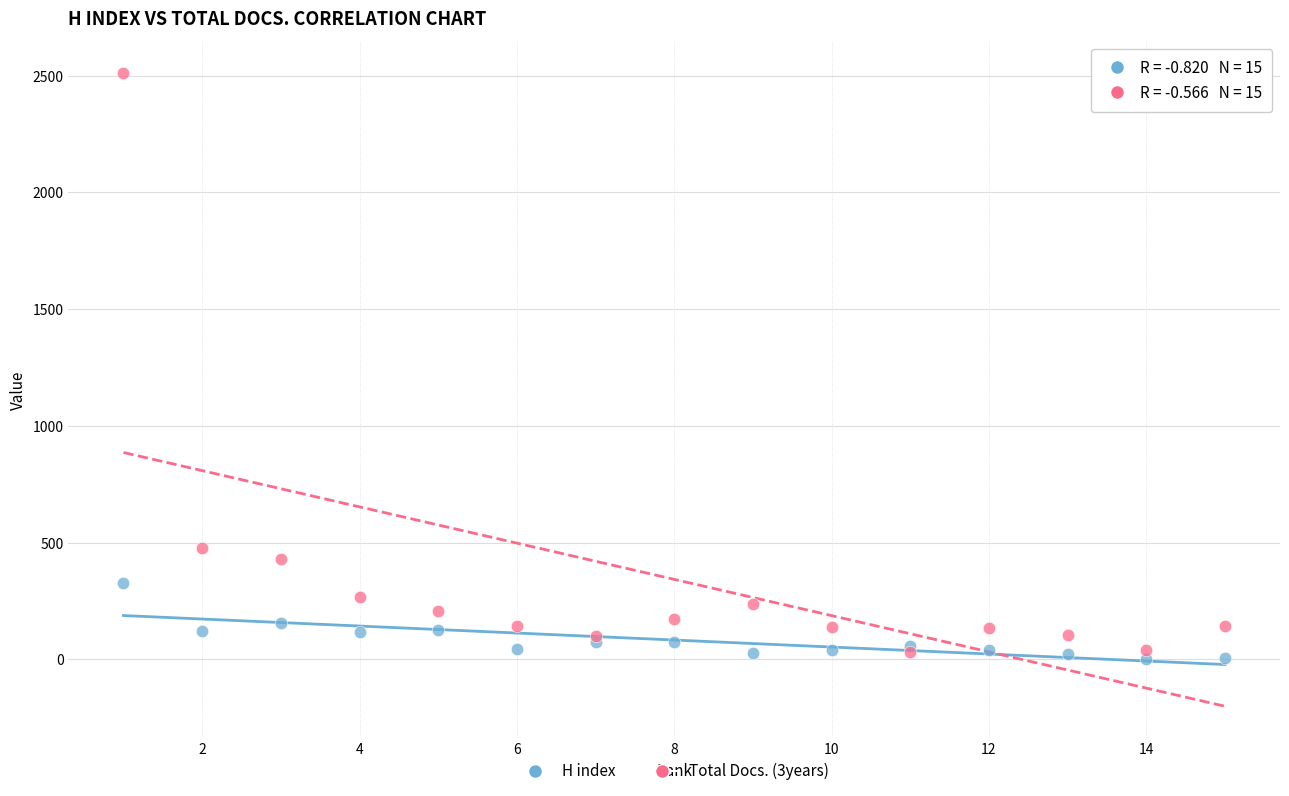

Across all series, what Y value is closest to 1257?

475